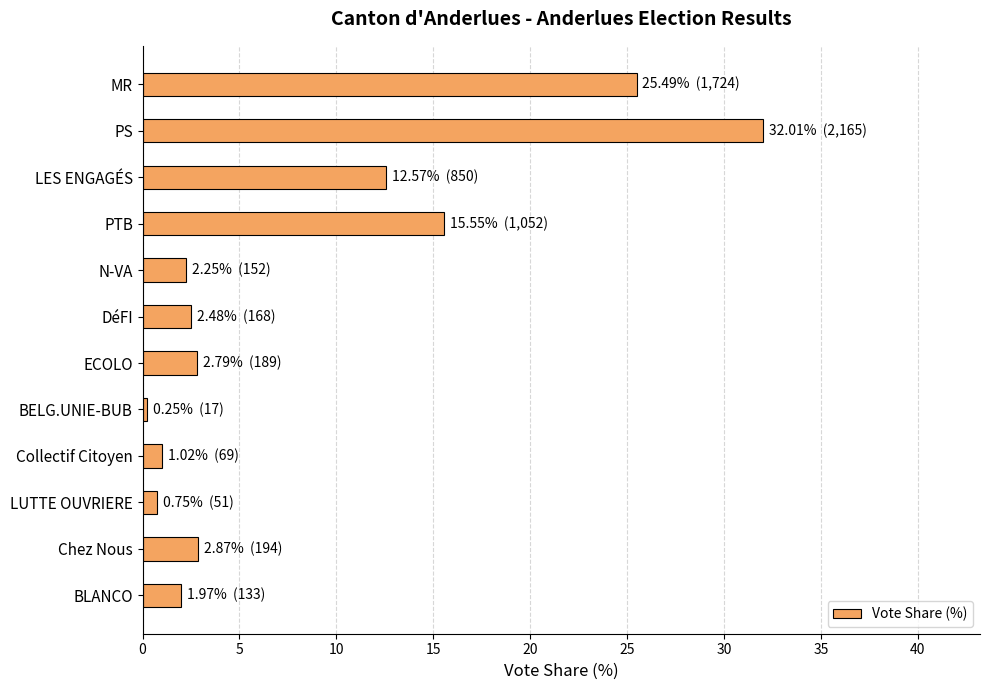

At which category does the chart reach its minimum across all series?

BELG.UNIE-BUB